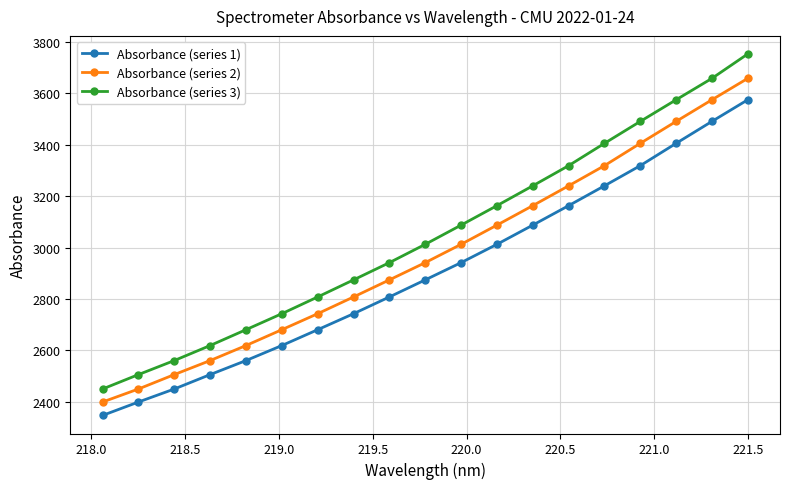

What is the difference between the maximum and minimum values in the Absorbance (series 1) series?

1228.4